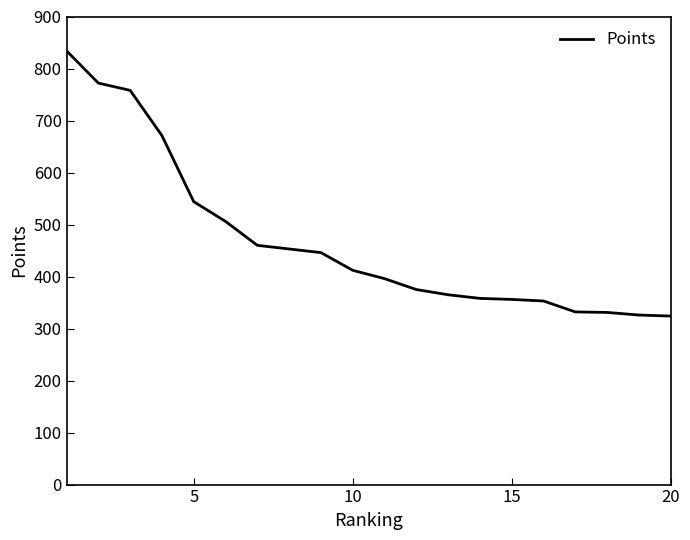

What is the minimum value shown in the chart?

324